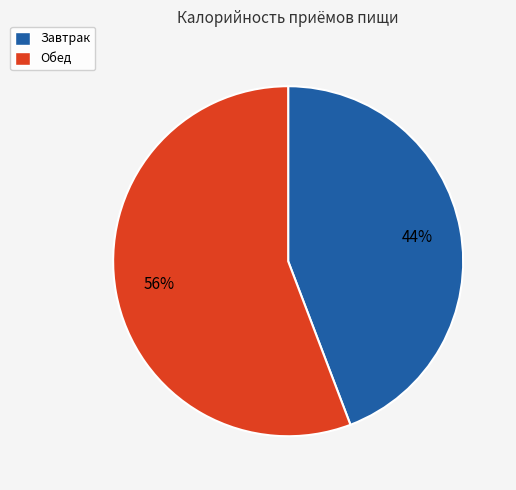

Is the sum of Обед and Завтрак greater than half?

Yes